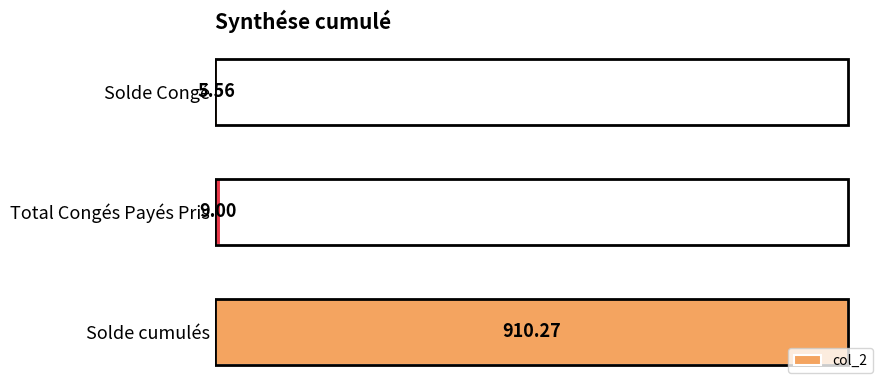

Rank the categories by value from lowest to highest.

Solde Congé, Total Congés Payés Pris, Solde cumulés